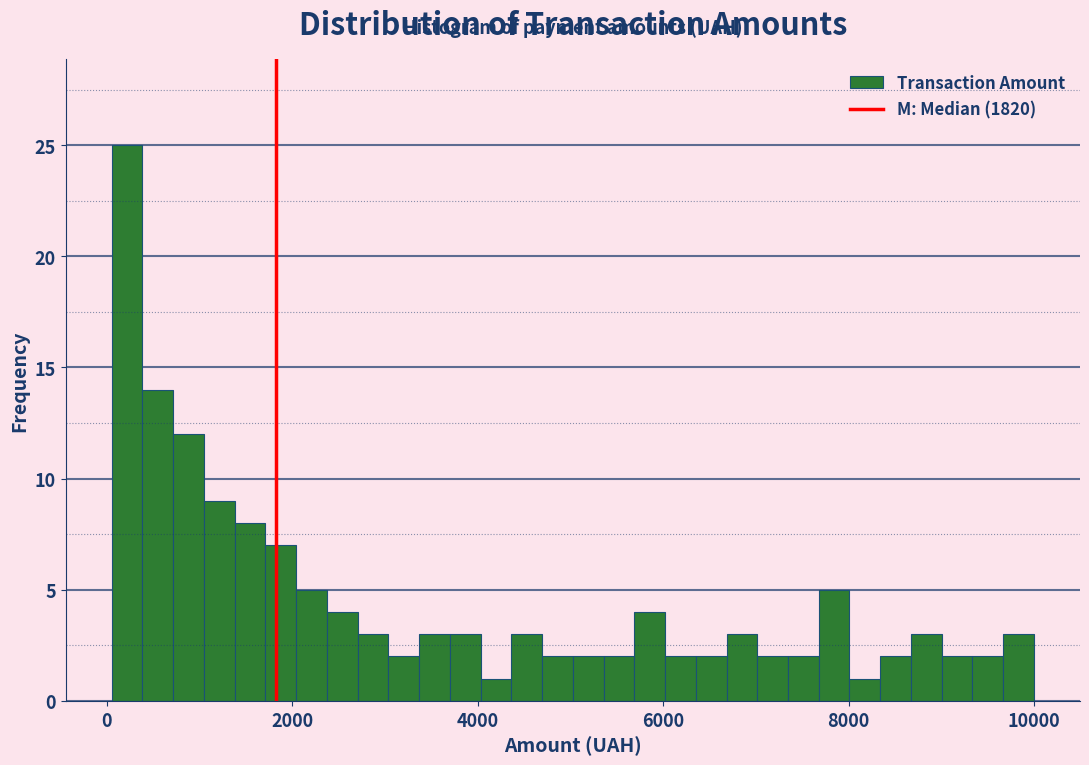

Around what value on the x-axis is the tallest bar? Give the approximate position of its centre, as read against the axis.

200